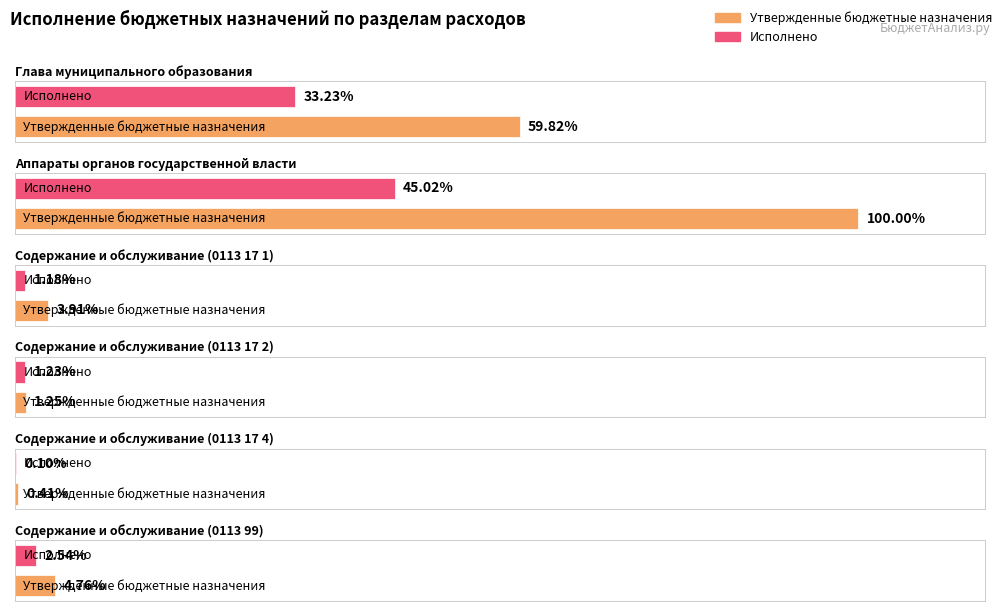

What position from the right is Аппараты органов государственной власти?

5